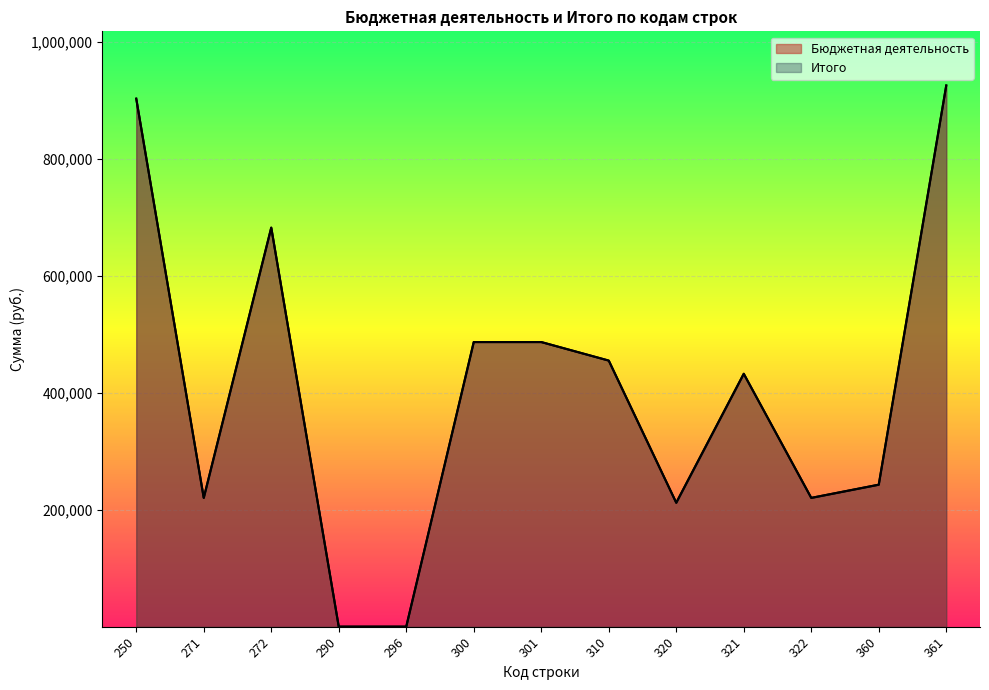

What is the difference between the Итого values at 320 and 296?

211771.4